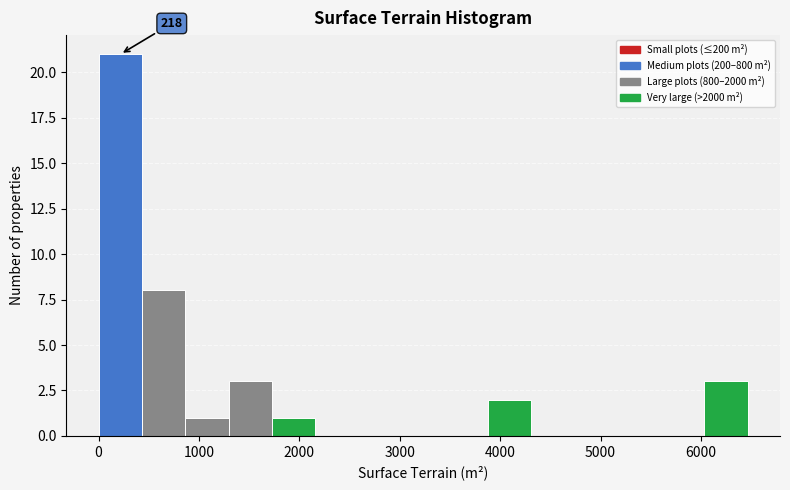

Which range on the x-axis has the tallest bar?

0 to 400